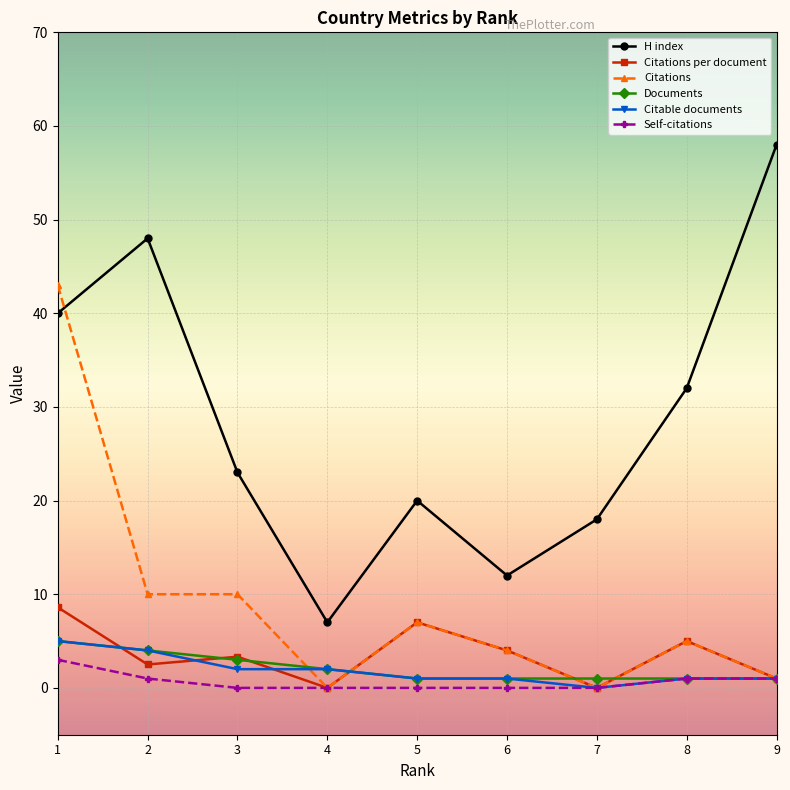

Which series changed the most between 5 and 9?

H index